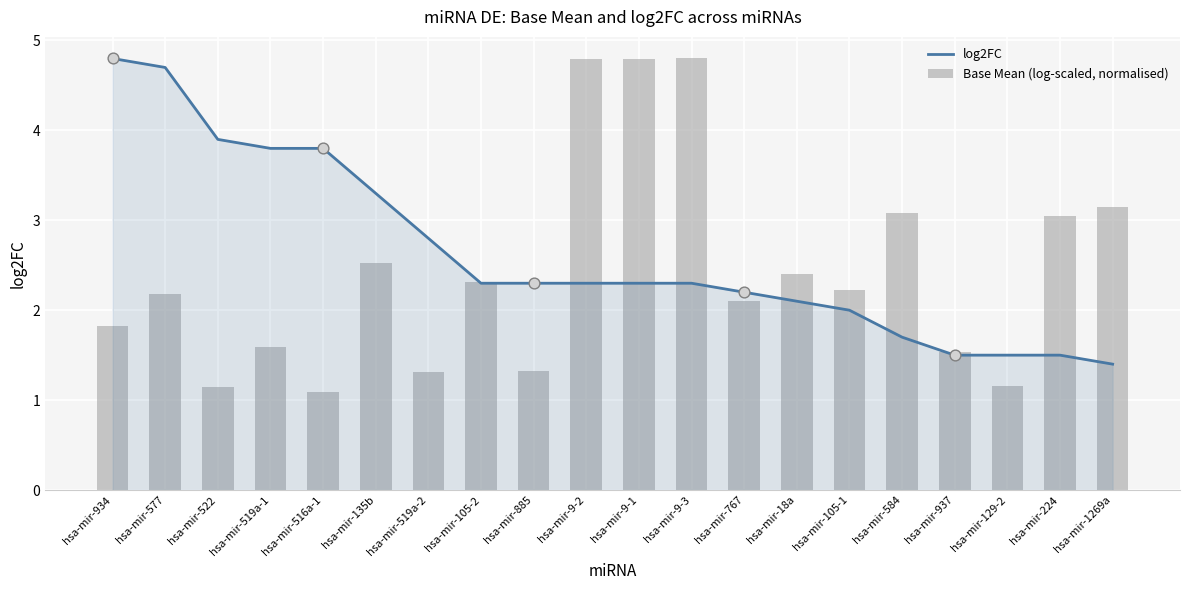

What are all the series names shown in the legend?

log2FC, Base Mean (log-scaled, normalised)